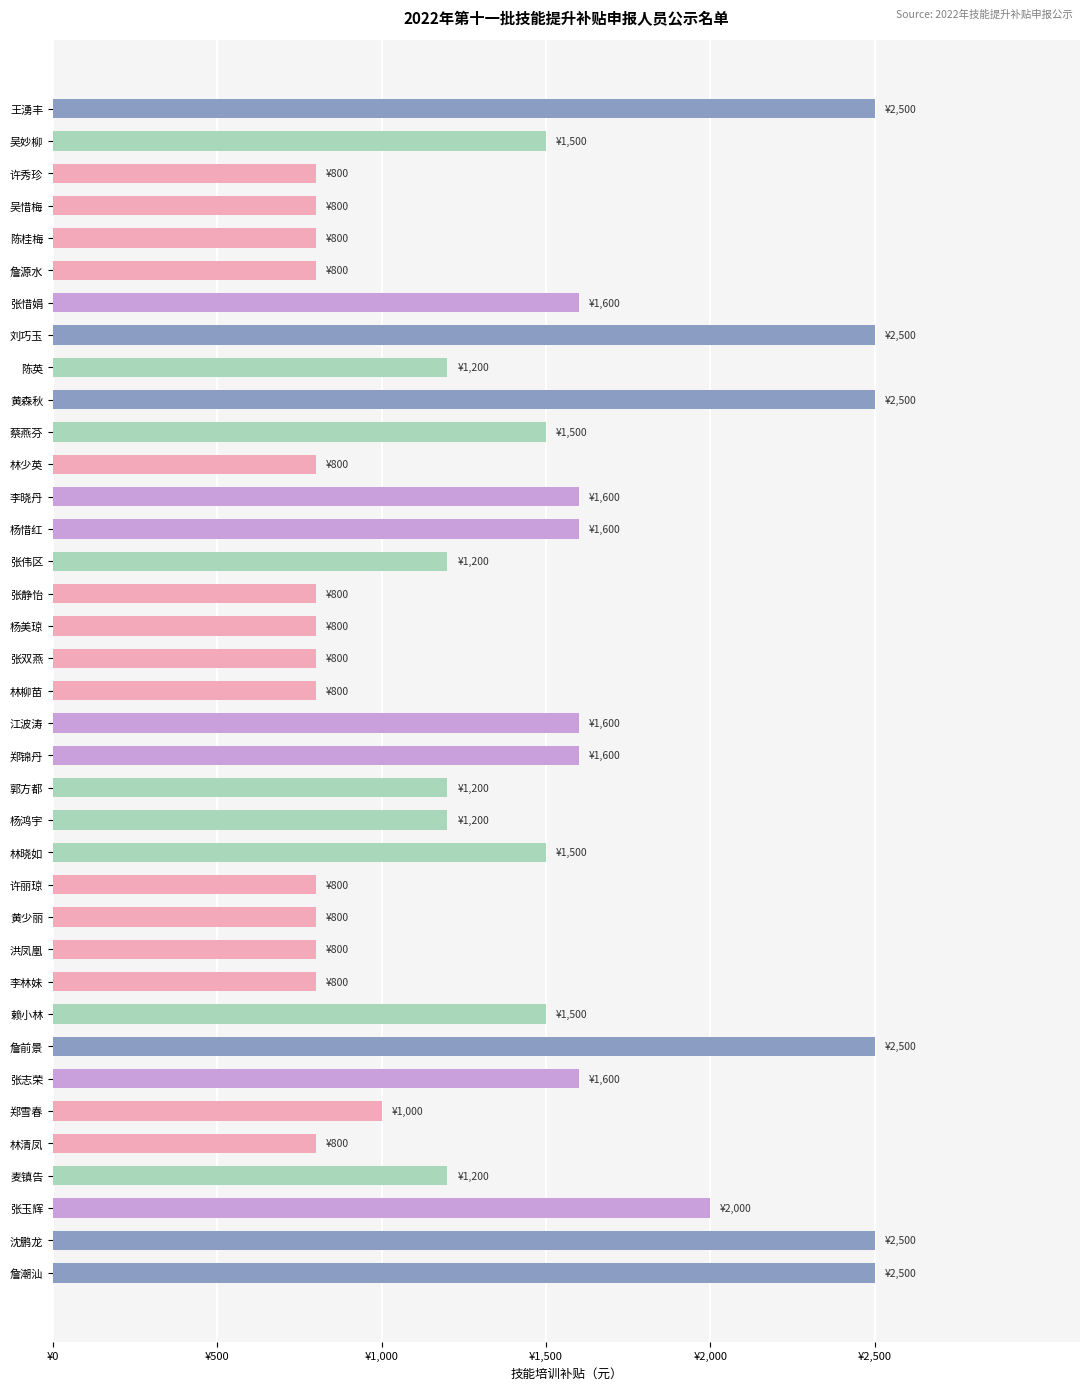

Does the chart contain any negative values?

No